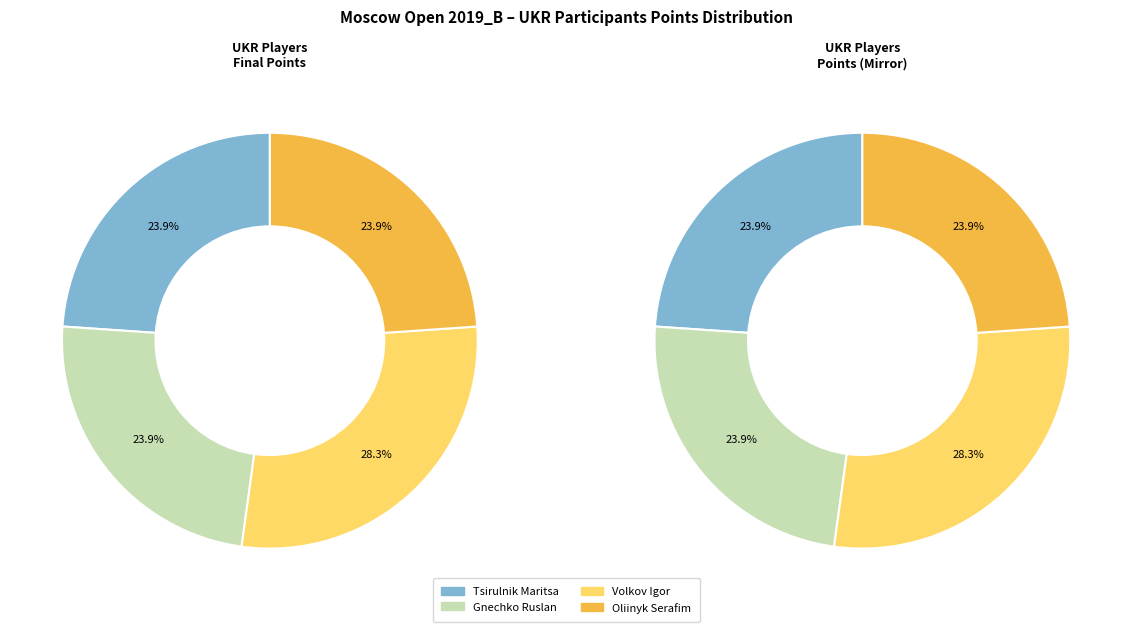

Is there a majority slice in this chart?

No